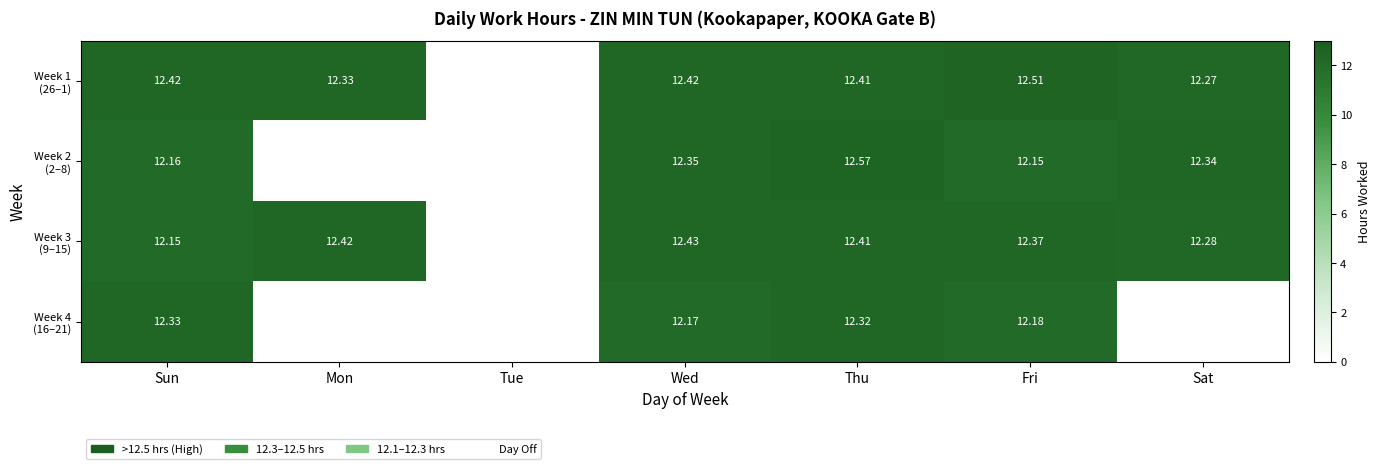

What is the maximum value for Week 1 (26–1)?

12.5